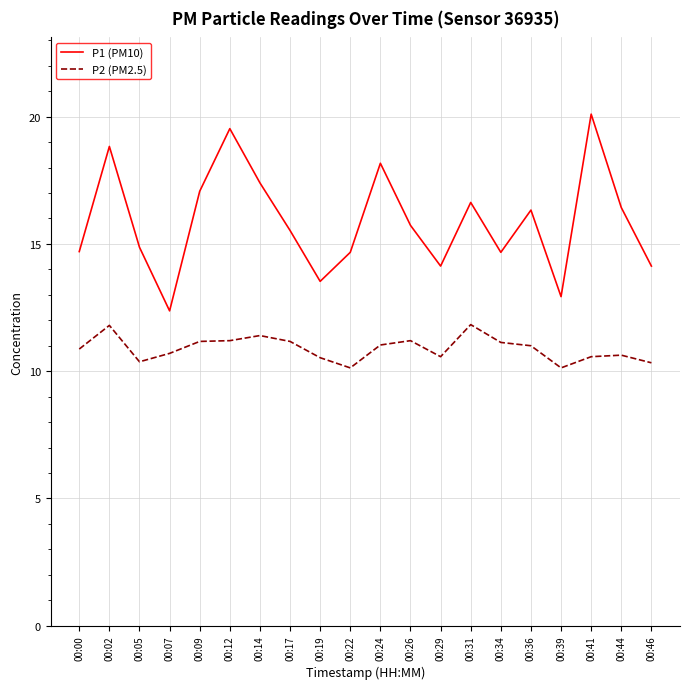

True or false: P2 (PM2.5) and P1 (PM10) intersect in this chart.

False